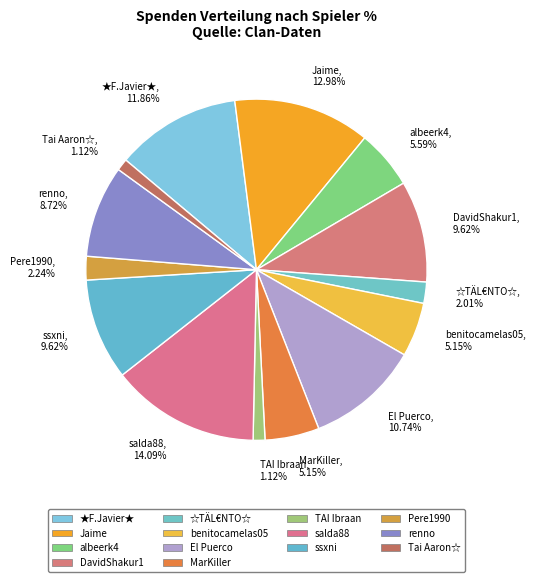

How many segments does this pie chart have?

14